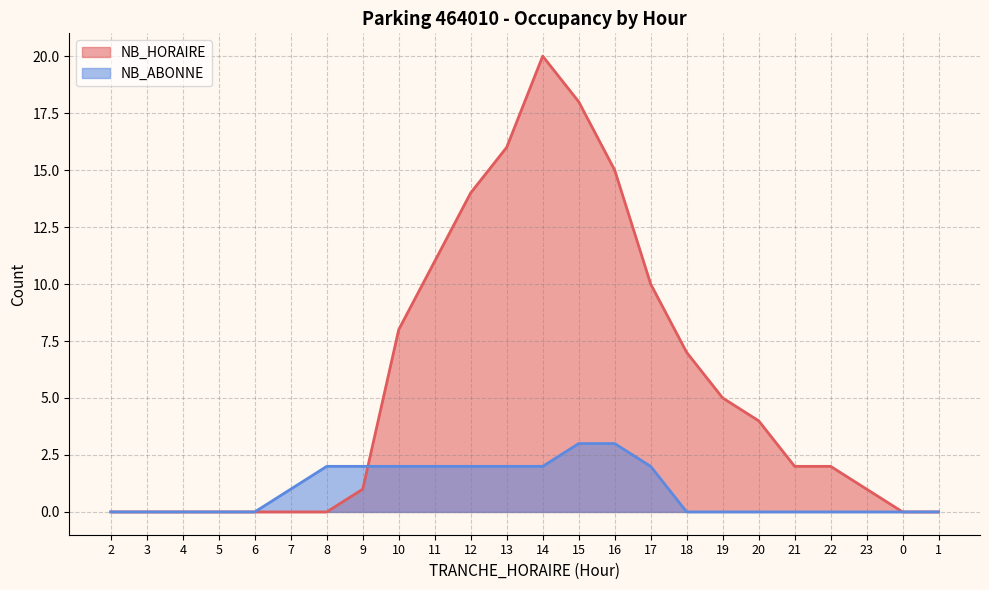

Rank the series by their maximum value, from highest to lowest.

NB_HORAIRE, NB_ABONNE